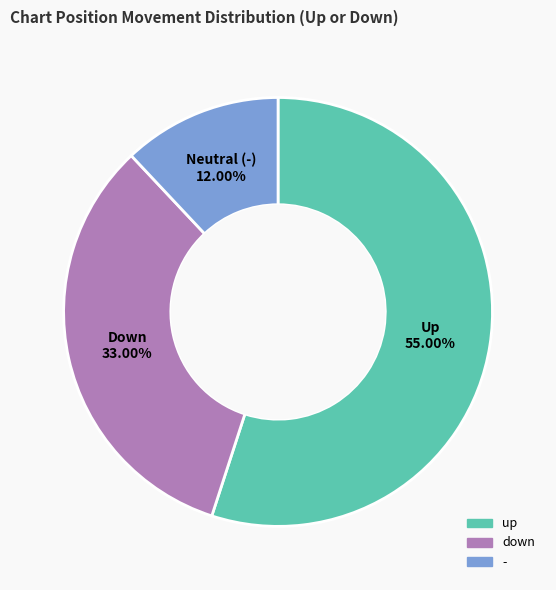

Which has a higher value, - or up?

up